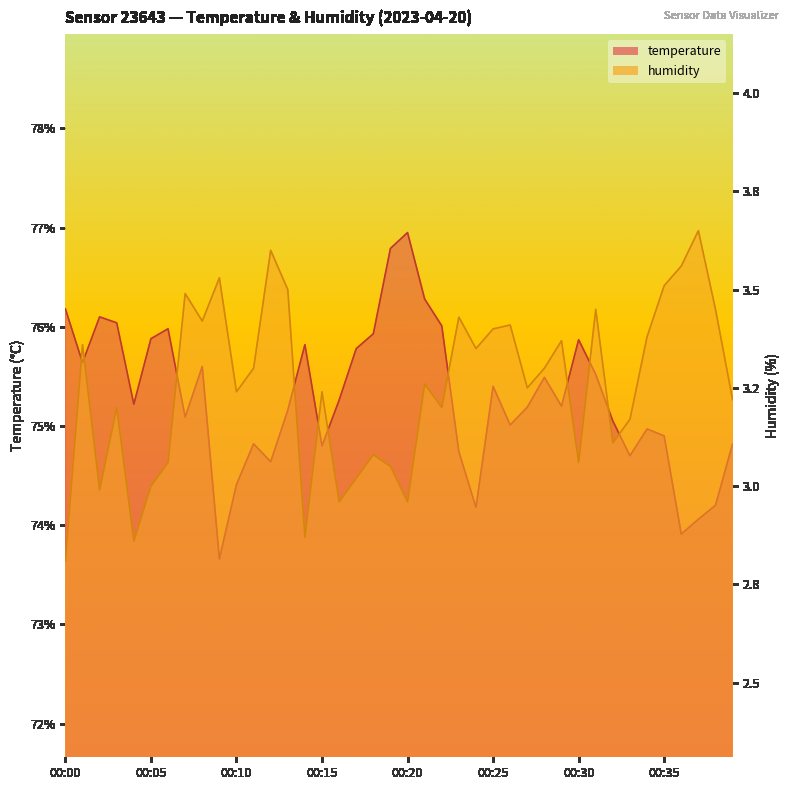

How many distinct data groups are displayed?

2